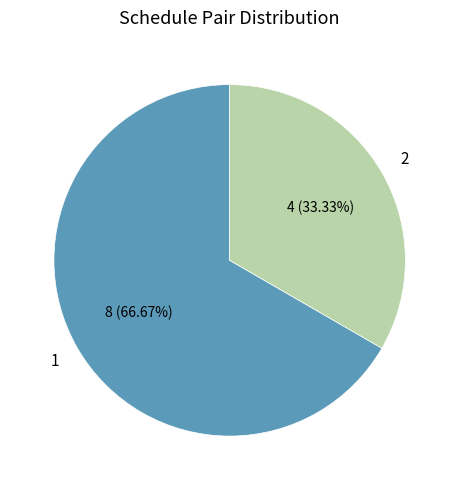

Combined, do 1 and 2 account for over 50%?

Yes